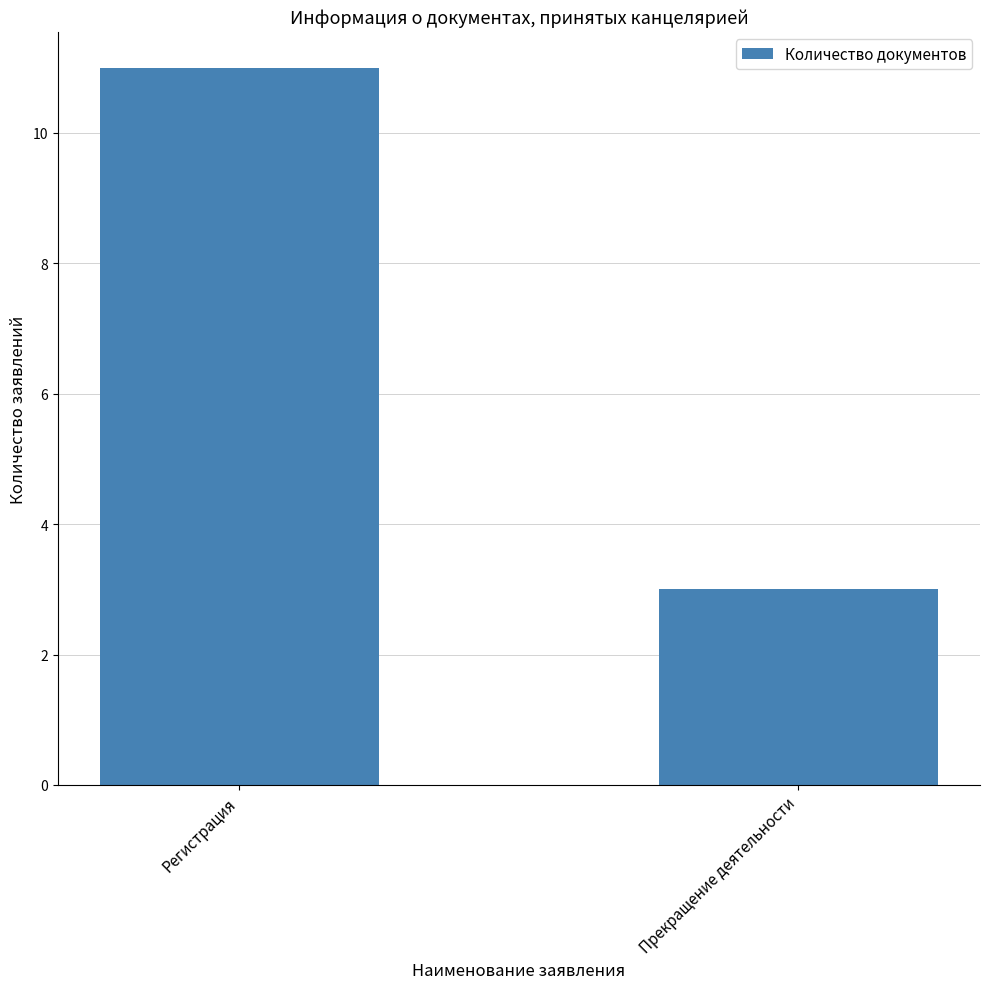

What is the sum of all values?

14